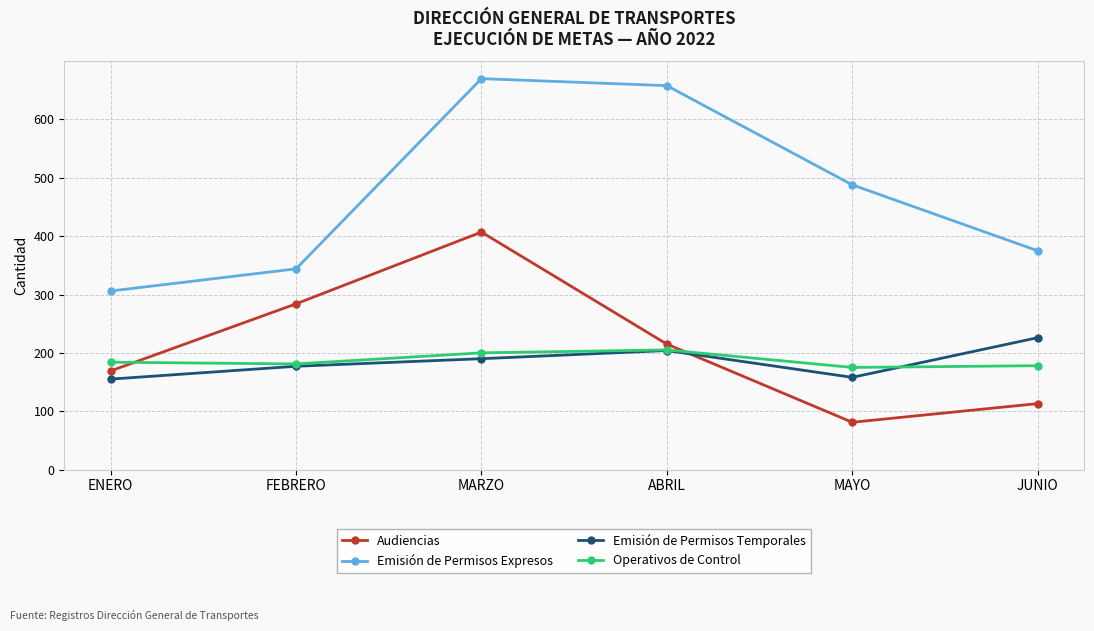

What is the highest value of the Audiencias series?

407